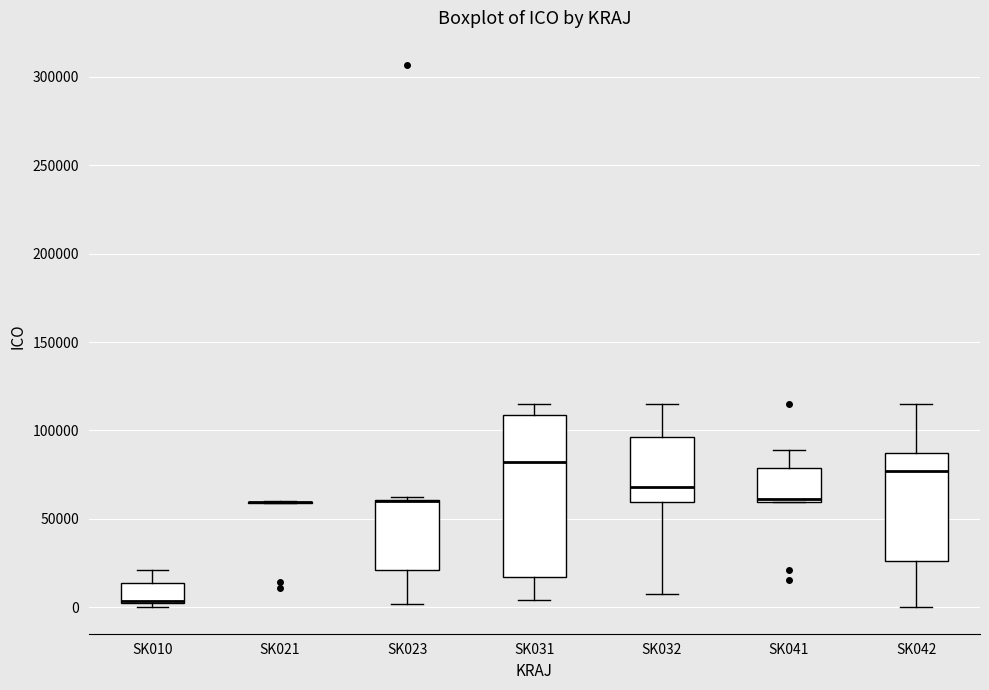

Reading left to right, read every box against the y-axis: the position of its median line, the range the box covers, and the ends of its whiskers. The values are not printed on the chart, so give them approximately, as read against the axis.

SK010: median 5000 (drawn on the box's lower edge), box 5000 to 15000, whiskers 0 to 20000
SK021: box collapsed to a line at 60000, whiskers 60000 to 60000
SK023: median 60000 (drawn on the box's upper edge), box 20000 to 60000, whiskers 0 to 60000 (just above the box's upper edge)
SK031: median 80000, box 15000 to 110000, whiskers 5000 to 115000
SK032: median 70000, box 60000 to 95000, whiskers 10000 to 115000
SK041: median 60000 (just above the box's lower edge), box 60000 to 80000, whiskers 60000 to 90000
SK042: median 75000, box 25000 to 85000, whiskers 0 to 115000